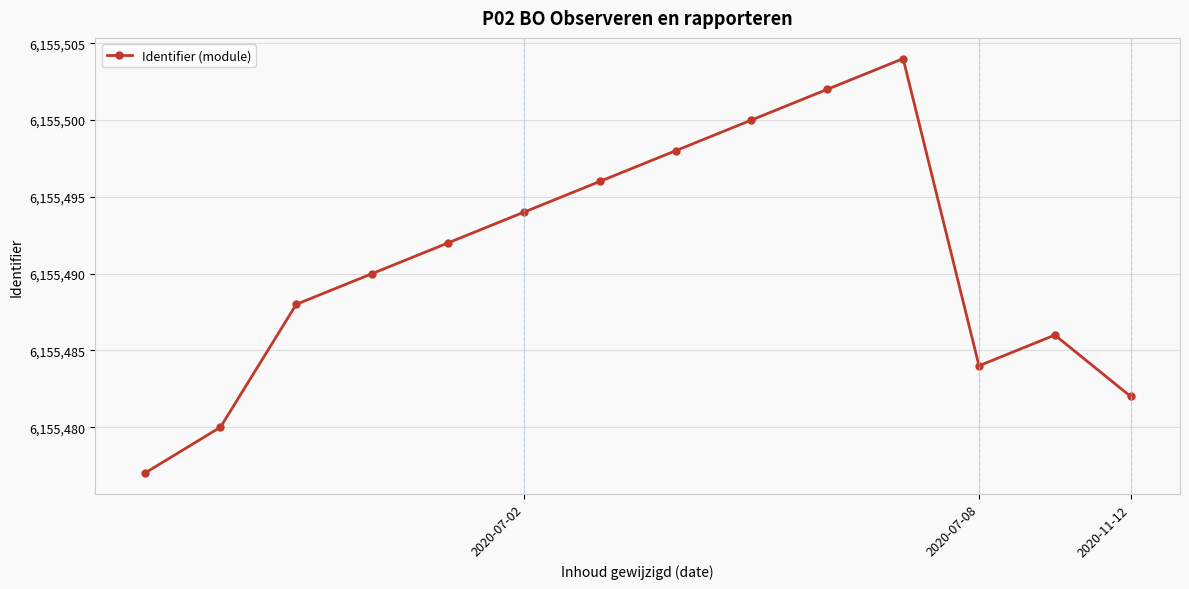

What is the value of the 4th point from the left?

6155490